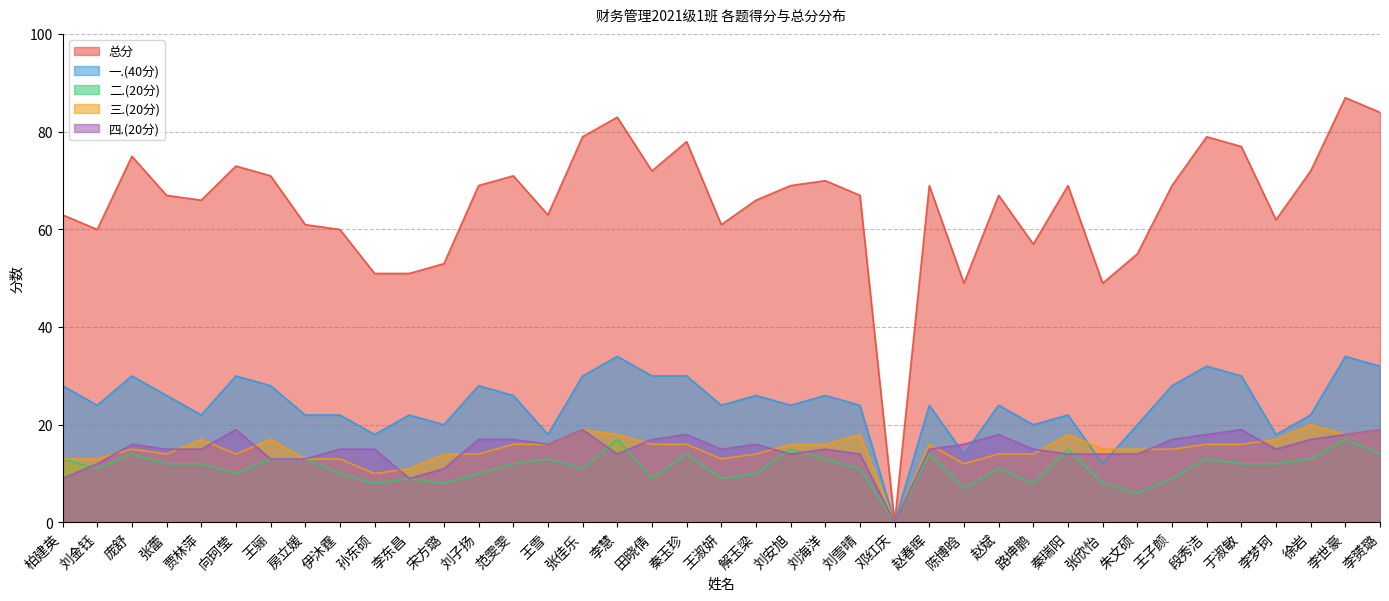

Is the value of 三.(20分) at 朱文硕 greater than the value of 一.(40分) at 赵斌?

No